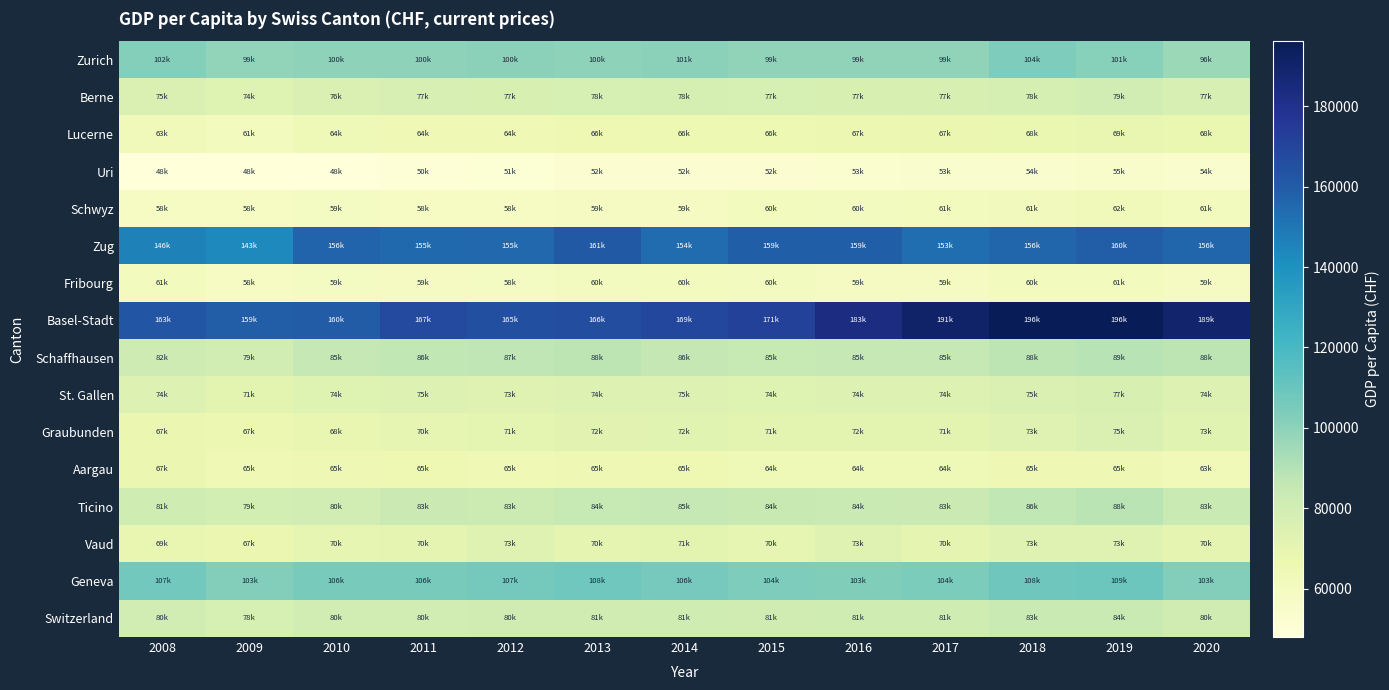

Reading right to left, transcribe all the data shown in this chart.

Zurich: 2020=96358.6	2019=101489.2	2018=103713.6	2017=99395.1	2016=99026.1	2015=99316.0	2014=100621.4	2013=100011.3	2012=100062.7	2011=99998.5	2010=99867.0	2009=98814.5	2008=102323.7
Berne: 2020=77027.4	2019=79409.6	2018=78191.4	2017=76693.0	2016=76650.6	2015=77481.9	2014=78287.0	2013=77568.2	2012=76861.9	2011=77088.9	2010=75988.5	2009=73888.5	2008=75468.3
Lucerne: 2020=67936.5	2019=68810.3	2018=68114.5	2017=67275.4	2016=66806.8	2015=66378.4	2014=66257.0	2013=65644.2	2012=64476.8	2011=64471.1	2010=63978.8	2009=60575.2	2008=62696.0
Uri: 2020=54006.3	2019=54714.8	2018=53966.9	2017=53343.9	2016=52579.8	2015=52365.9	2014=52121.1	2013=52086.6	2012=50627.5	2011=50061.4	2010=48046.8	2009=47937.9	2008=48083.4
Schwyz: 2020=61223.0	2019=62285.9	2018=61429.3	2017=60766.3	2016=60093.6	2015=60288.6	2014=59298.6	2013=59043.1	2012=58080.3	2011=57965.6	2010=58561.4	2009=58065.1	2008=58226.1
Zug: 2020=156210.5	2019=159608.6	2018=155986.5	2017=153188.2	2016=159093.2	2015=158888.2	2014=153635.0	2013=161266.5	2012=155396.1	2011=154733.0	2010=156439.3	2009=143392.6	2008=145844.8
Fribourg: 2020=59262.8	2019=60764.2	2018=60166.2	2017=59418.1	2016=59057.4	2015=59779.2	2014=60364.2	2013=59940.2	2012=58406.3	2011=59184.4	2010=58847.0	2009=57957.3	2008=60542.2
Basel-Stadt: 2020=189354.4	2019=196189.1	2018=196103.7	2017=190585.6	2016=182931.8	2015=171363.2	2014=168966.8	2013=165806.2	2012=165225.9	2011=167406.1	2010=160120.1	2009=159273.1	2008=162748.8
Schaffhausen: 2020=87568.7	2019=88763.8	2018=87820.3	2017=85286.8	2016=85020.4	2015=84853.0	2014=85987.0	2013=87650.0	2012=86753.8	2011=86207.6	2010=85304.7	2009=79300.4	2008=81997.0
St. Gallen: 2020=74209.6	2019=76513.5	2018=75211.8	2017=74339.9	2016=74090.8	2015=73729.1	2014=74702.3	2013=74153.0	2012=72862.8	2011=74762.2	2010=73715.1	2009=71318.6	2008=74201.2
Graubunden: 2020=72754.1	2019=75173.6	2018=73188.8	2017=71473.5	2016=71547.1	2015=71398.1	2014=72283.4	2013=72149.0	2012=70543.2	2011=69827.5	2010=68235.6	2009=66660.8	2008=67119.2
Aargau: 2020=63177.5	2019=65260.3	2018=64760.3	2017=64084.1	2016=63974.7	2015=64040.5	2014=65318.0	2013=65251.4	2012=64720.5	2011=65338.4	2010=64828.8	2009=64629.8	2008=67266.3
Ticino: 2020=83449.9	2019=87935.8	2018=86333.4	2017=82716.0	2016=83712.4	2015=84358.8	2014=85098.6	2013=84463.0	2012=82657.7	2011=82692.6	2010=80201.0	2009=78763.1	2008=81348.3
Vaud: 2020=70250.1	2019=73100.4	2018=73334.2	2017=69958.7	2016=73172.7	2015=69811.7	2014=71365.1	2013=70497.4	2012=73353.6	2011=70043.0	2010=69836.3	2009=67109.8	2008=68588.1
Geneva: 2020=102875.5	2019=108789.9	2018=108371.2	2017=104477.9	2016=103391.0	2015=104024.9	2014=106274.9	2013=107656.4	2012=106961.8	2011=105713.4	2010=105679.0	2009=102848.8	2008=107009.2
Switzerland: 2020=80417.7	2019=83598.3	2018=83332.6	2017=80995.2	2016=80953.2	2015=80653.8	2014=81285.5	2013=80922.7	2012=80487.3	2011=80347.2	2010=79502.4	2009=77565.9	2008=79999.9